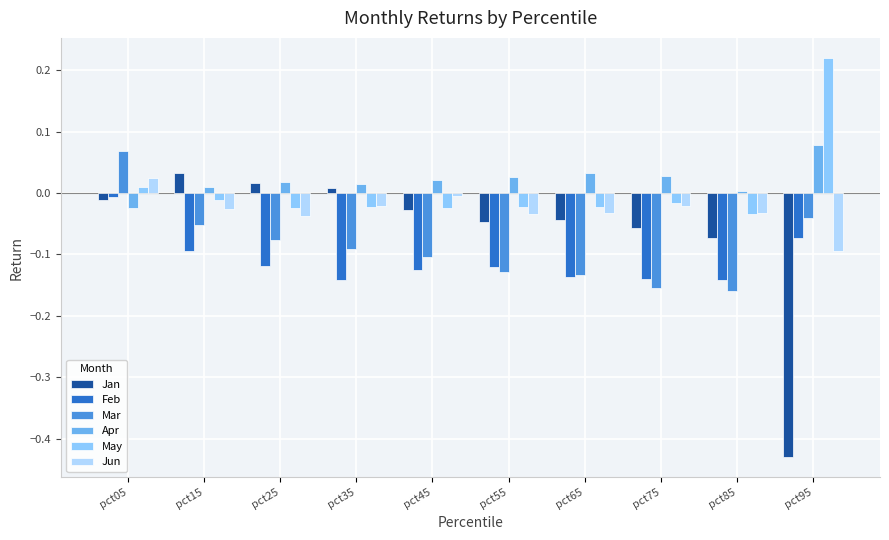

What is the sum of all Mar values?

-0.9